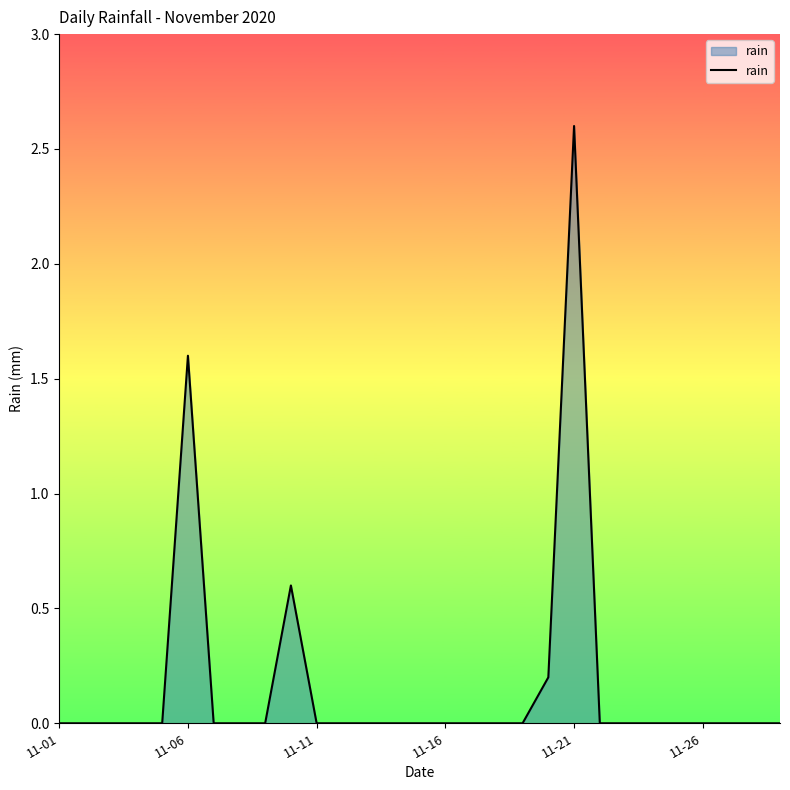

True or false: there are more than 1 points higher than both neighbors.

True